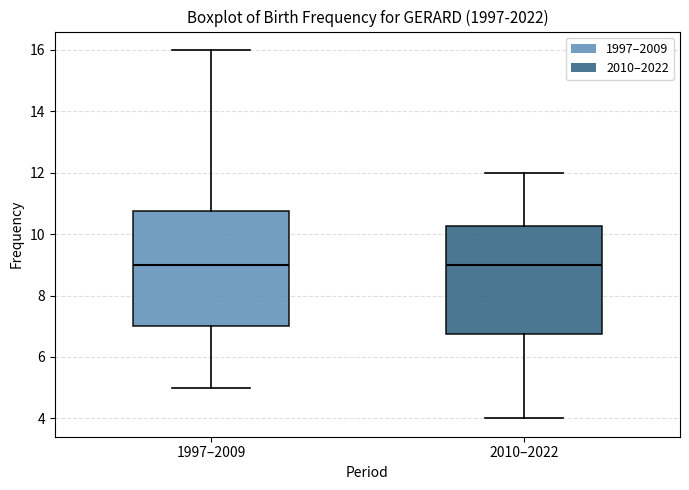

Reading left to right, read every box against the y-axis: the position of its median line, the range the box covers, and the ends of its whiskers. The values are not printed on the chart, so give them approximately, as read against the axis.

1997–2009: median 9.0, box 7.0 to 10.8, whiskers 5.0 to 16.0
2010–2022: median 9.0, box 6.8 to 10.2, whiskers 4.0 to 12.0